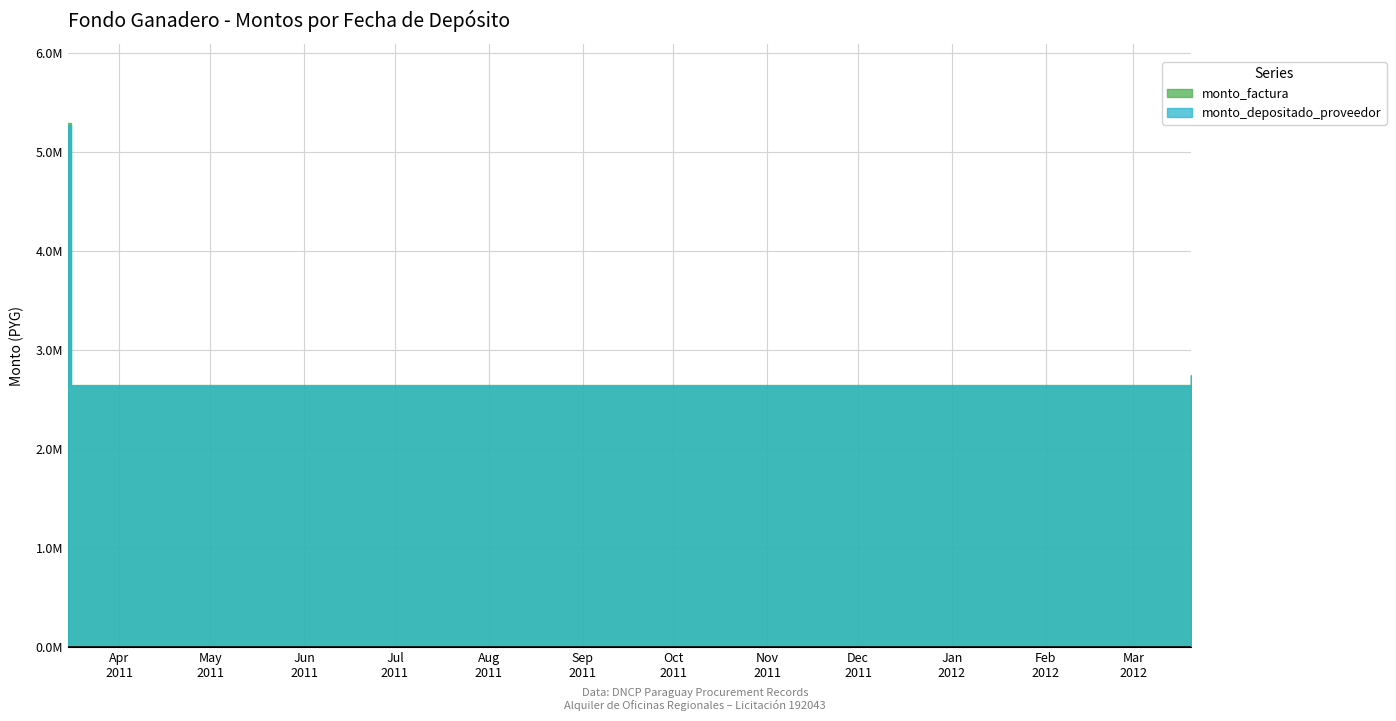

The monto_depositado_proveedor series shows 2639905 at 2011-08-11. True or false?

True